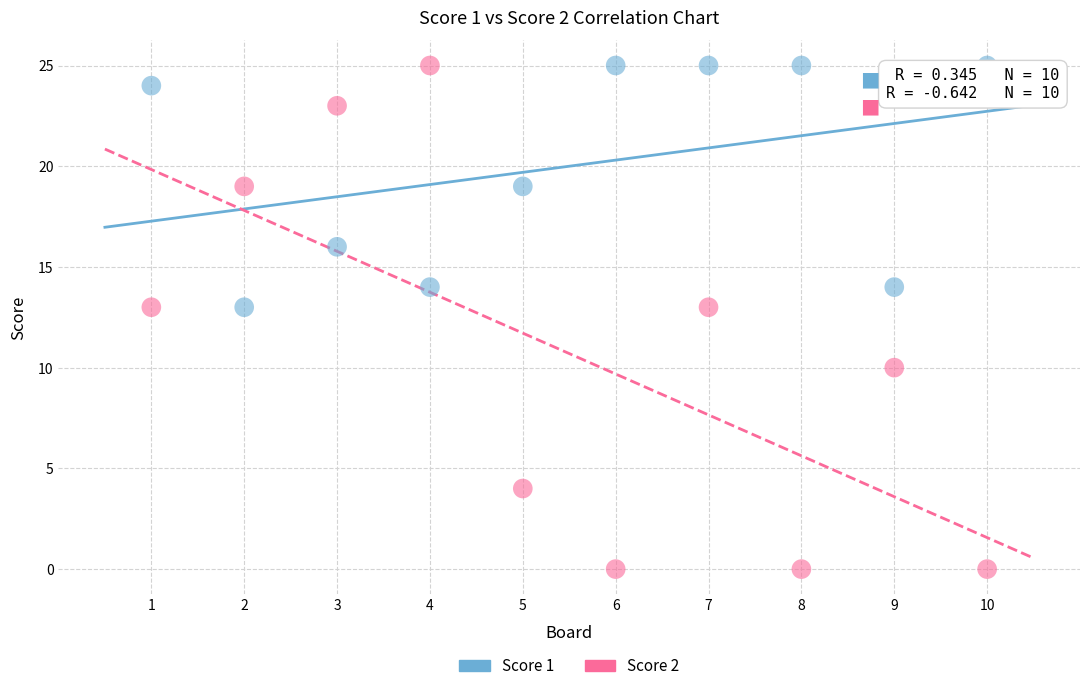

What is the X range (max minus min) for the scatter plot?

9